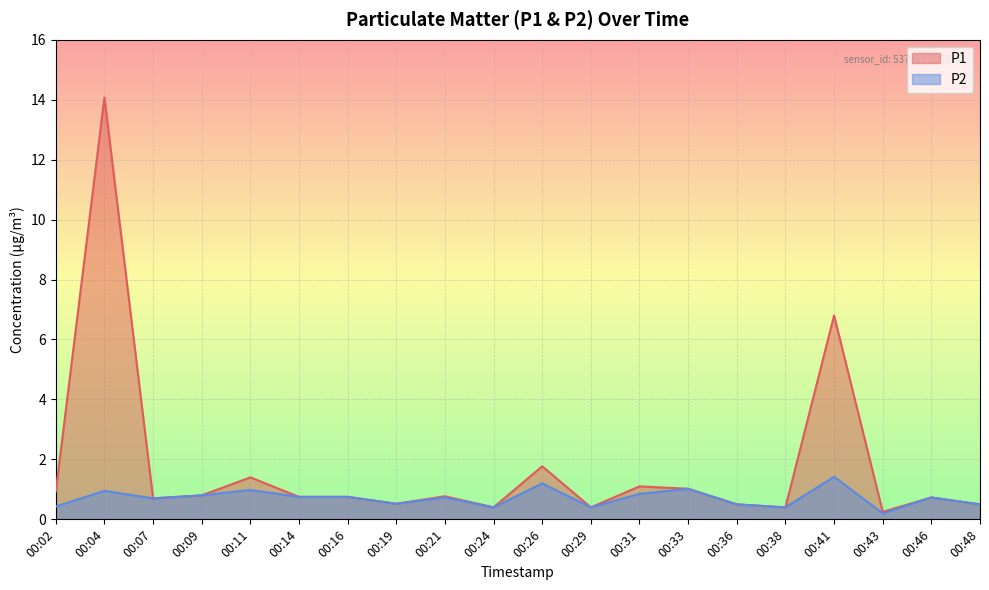

True or false: P2 has more than 2 interior local peaks.

True